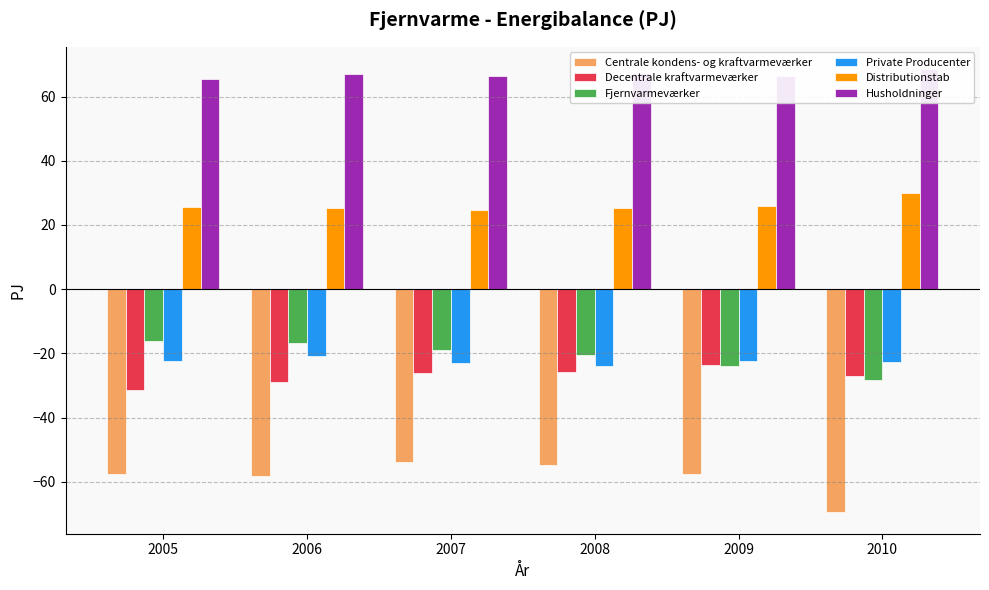

What is the minimum value shown in the chart?

-69.3